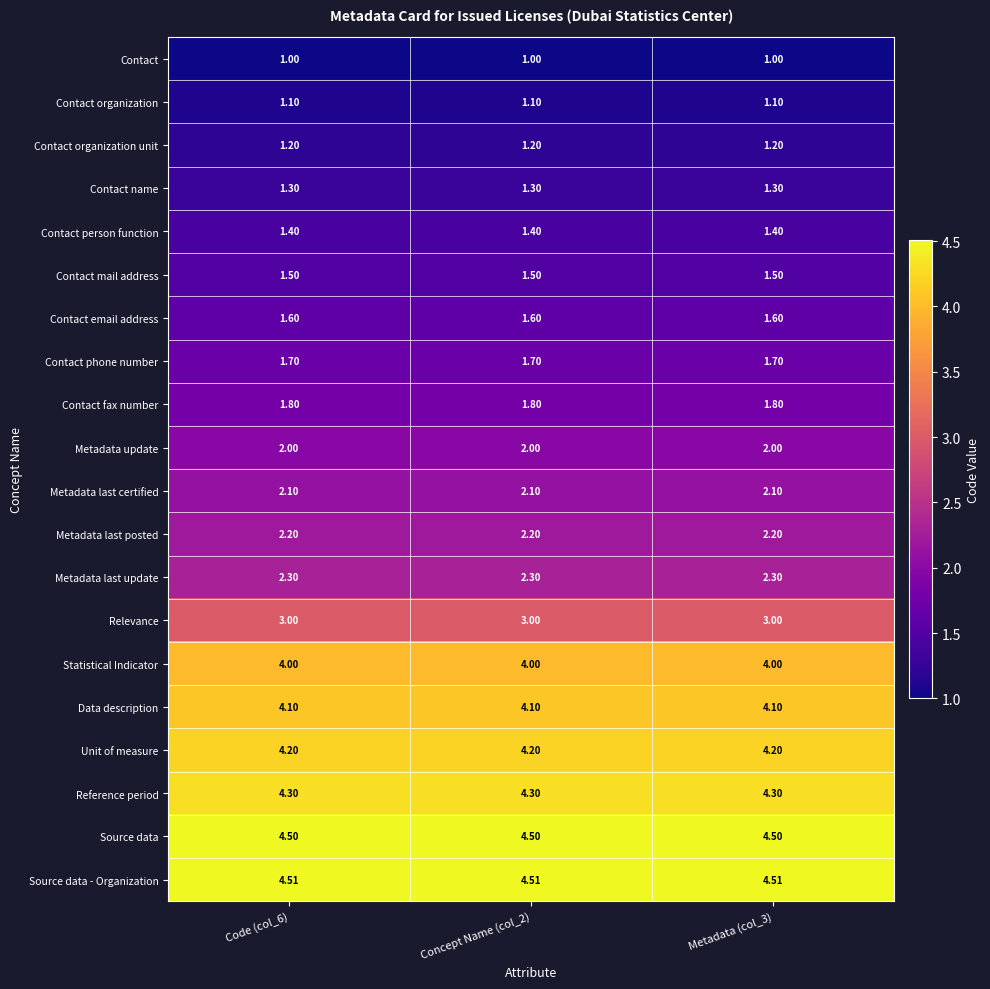

Rank the series at Metadata (col_3) from highest to lowest value.

Source data - Organization, Source data, Reference period, Unit of measure, Data description, Statistical Indicator, Relevance, Metadata last update, Metadata last posted, Metadata last certified, Metadata update, Contact fax number, Contact phone number, Contact email address, Contact mail address, Contact person function, Contact name, Contact organization unit, Contact organization, Contact